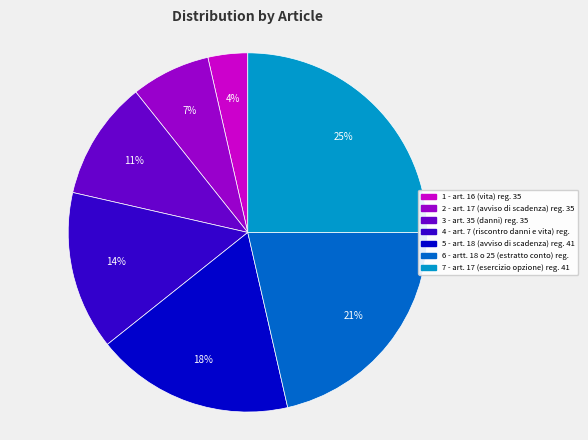

What is the smallest slice in the pie chart?

1 - art. 16 (vita) reg. 35